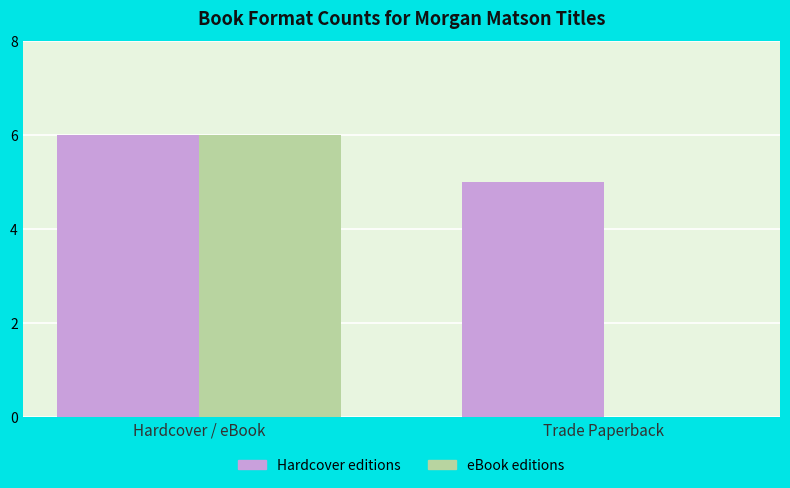

How many eBook editions values are between 0 and 6?

2